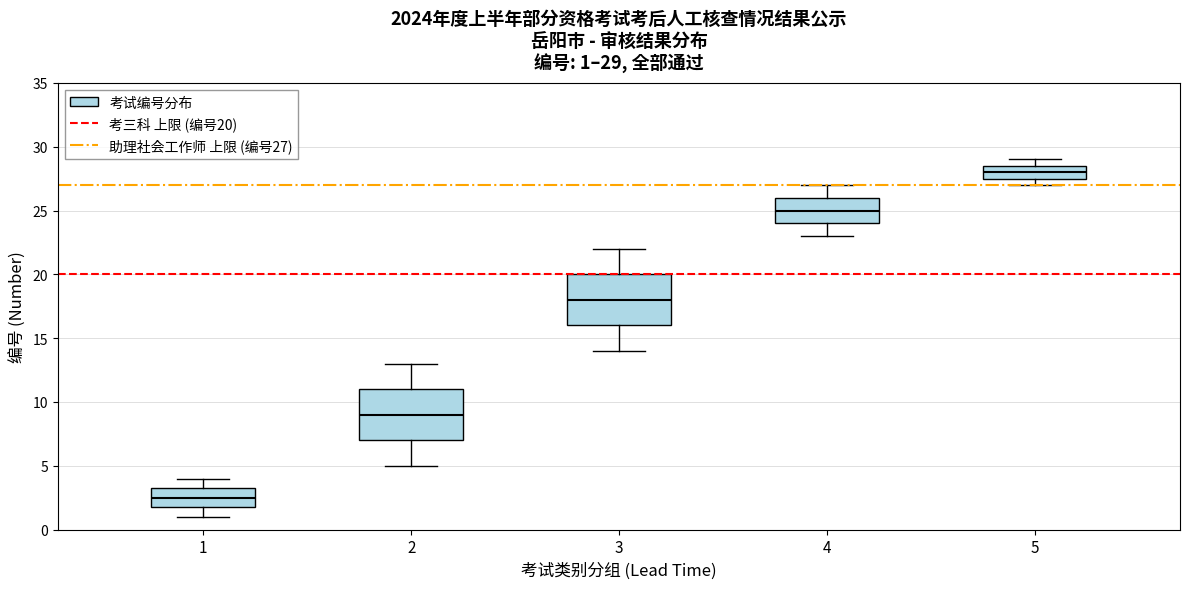

Which box's median line is the highest?

5